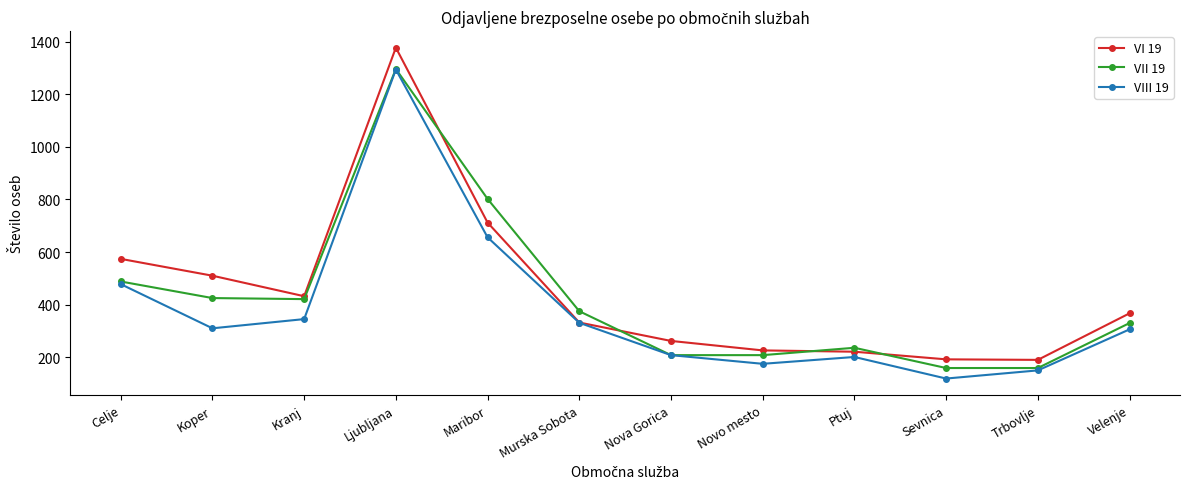

Where is the first local maximum for VII 19?

Ljubljana